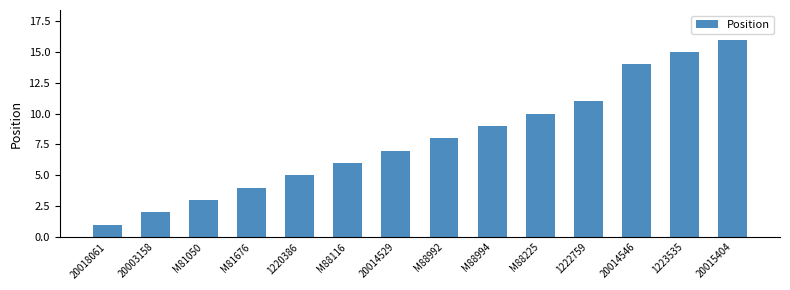

Reading left to right, transcribe all the data shown in this chart.

20018061=1	20003158=2	M81050=3	M81676=4	1220386=5	M88116=6	20014529=7	M88992=8	M88994=9	M88225=10	1222759=11	20014546=14	1223535=15	20015404=16